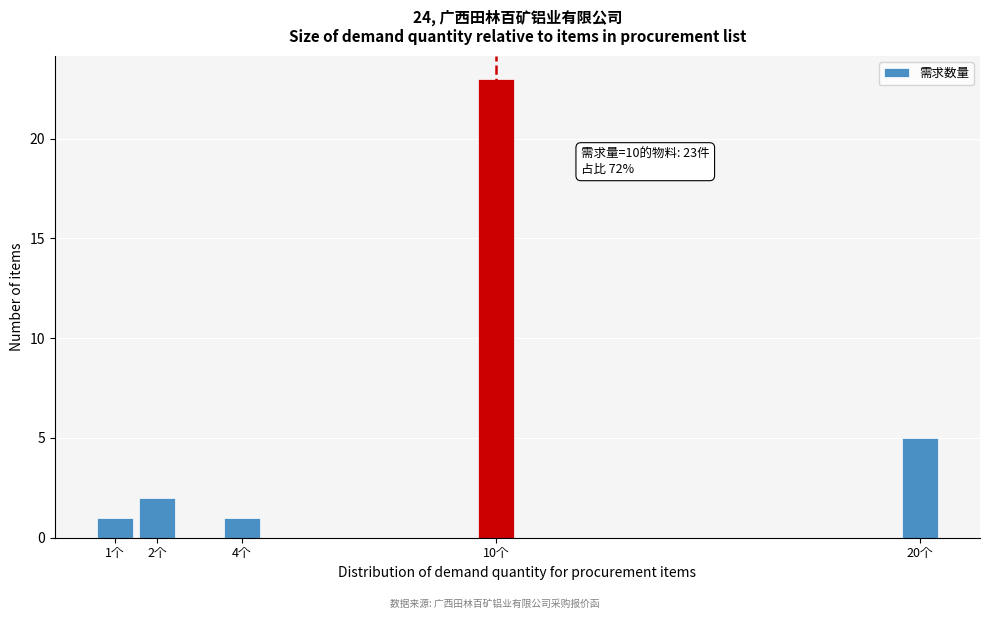

Which range on the x-axis has the tallest bar?

9.5 to 10.5